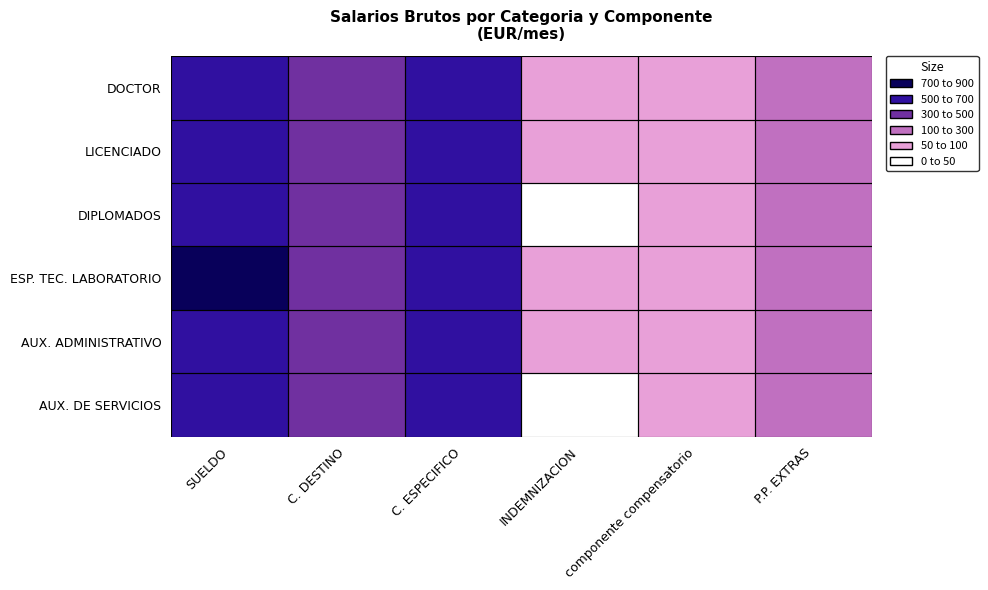

Rank the series at SUELDO from highest to lowest value.

ESP. TEC. LABORATORIO, DOCTOR, LICENCIADO, DIPLOMADOS, AUX. ADMINISTRATIVO, AUX. DE SERVICIOS